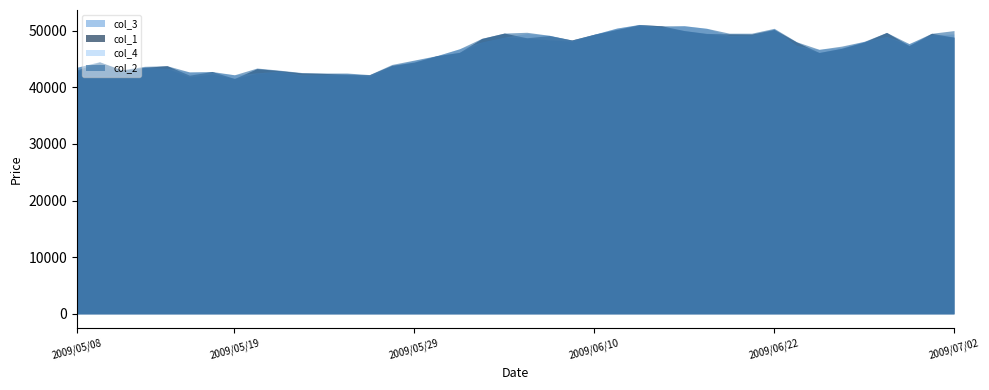

True or false: col_1 and col_4 intersect in this chart.

True